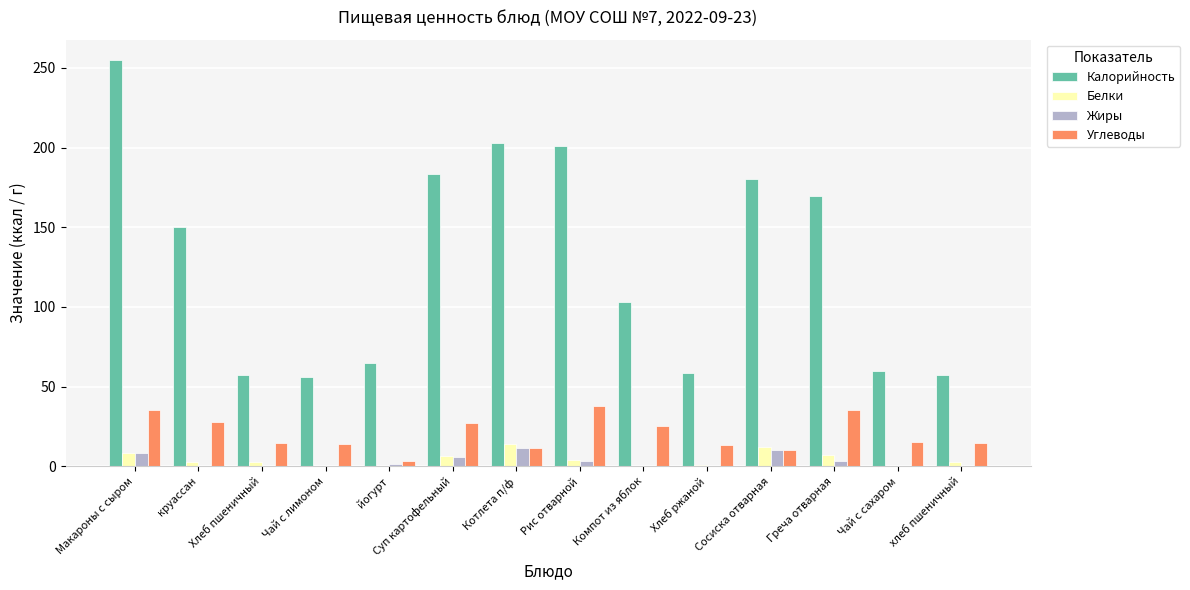

Between Сосиска отварная and Чай с сахаром, which series saw the biggest shift?

Калорийность